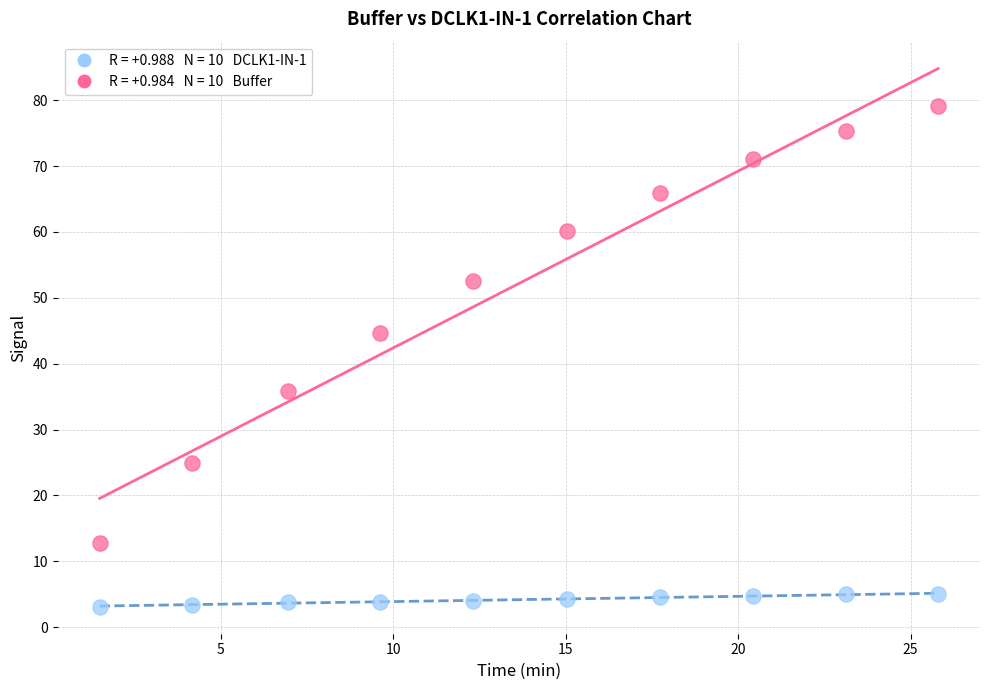

Across all data points, what is the range of X values (max minus min)?

24.3